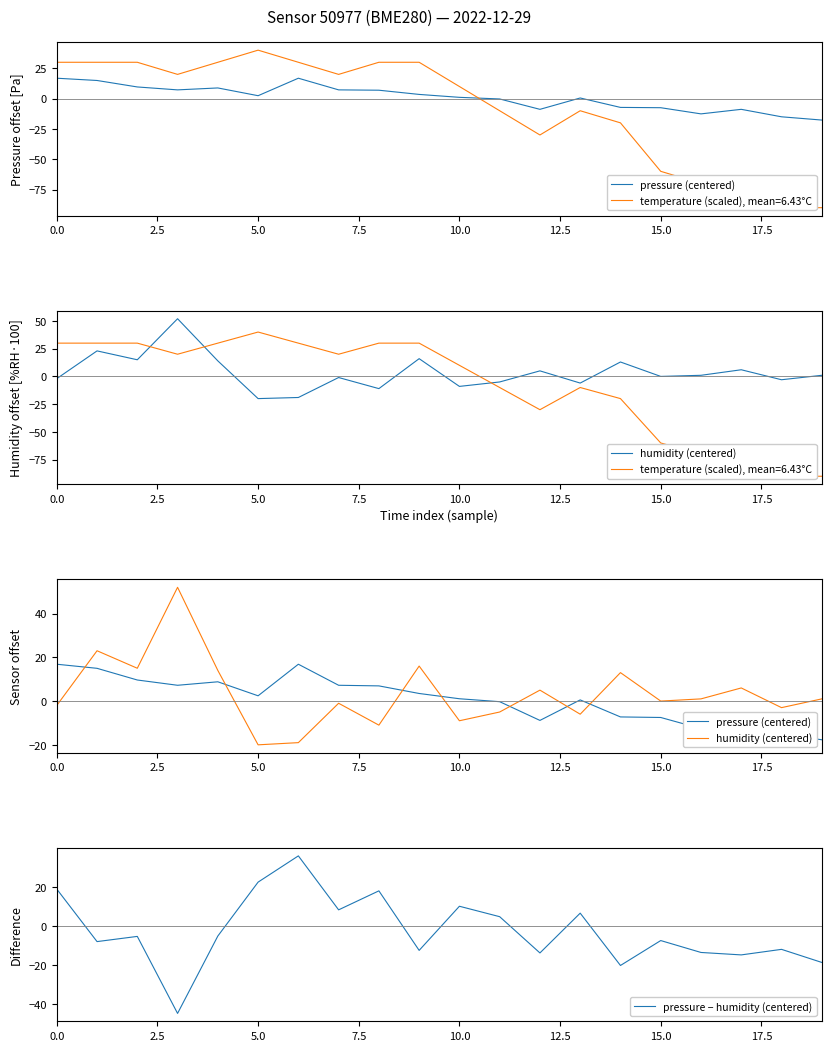

The value of pressure − humidity (centered) at 15.0 is -7.5. True or false?

True